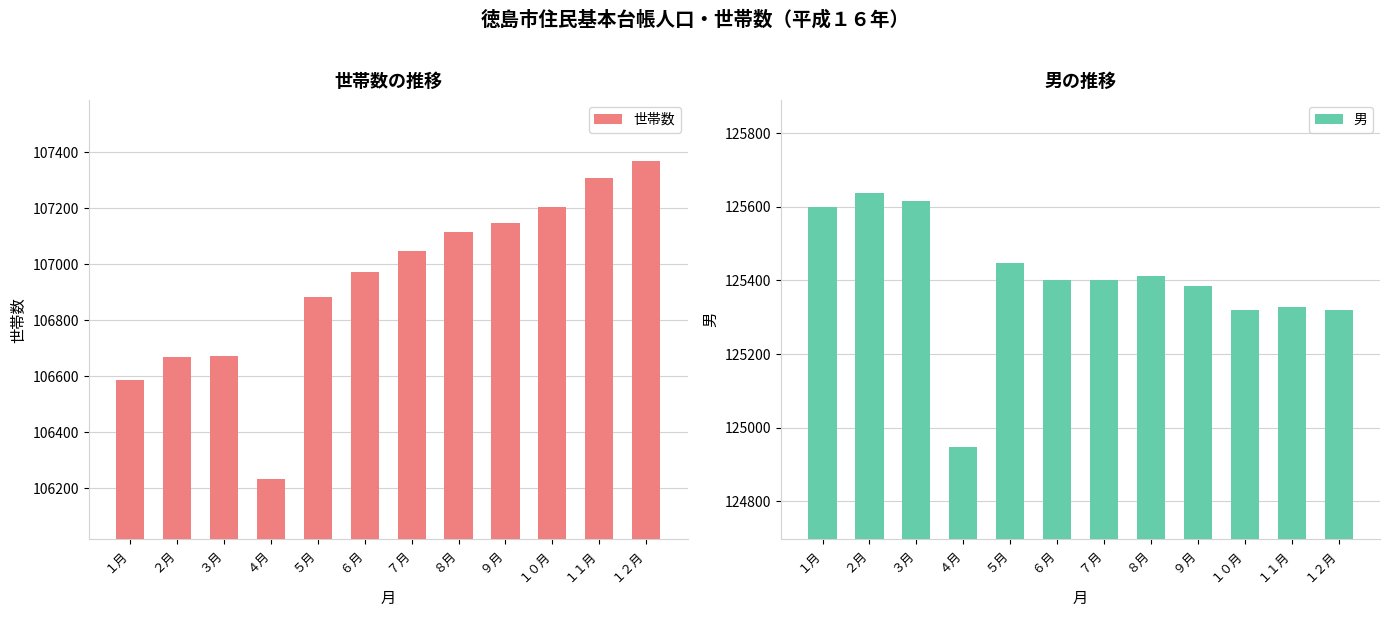

At which category is the sum across all series the highest?

１２月